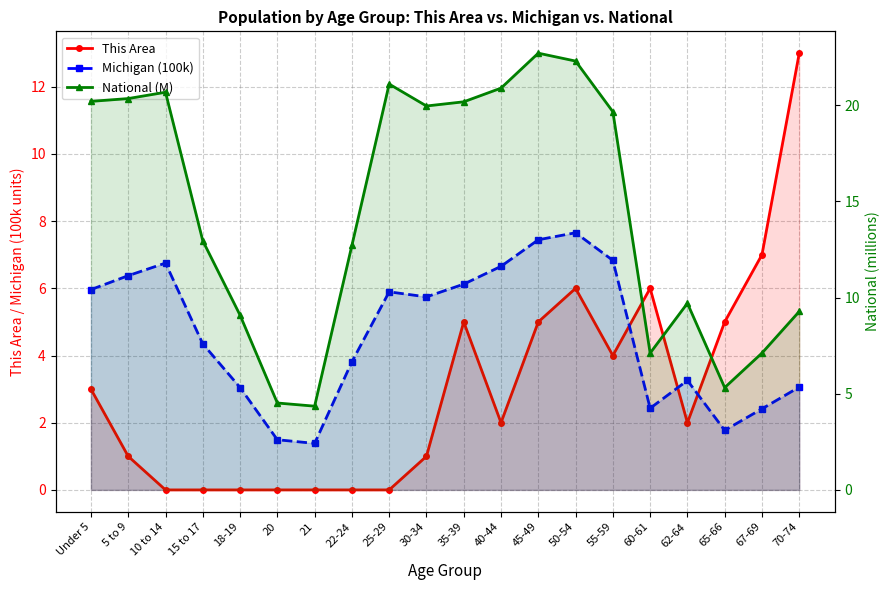

What is the difference between the maximum and minimum values in the National (M) series?

18.4